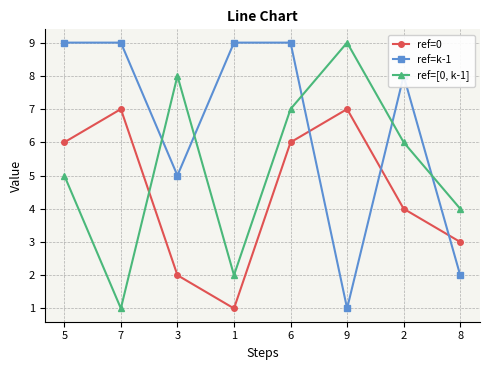

Which series changed the most between 1 and 2?

ref=[0, k-1]